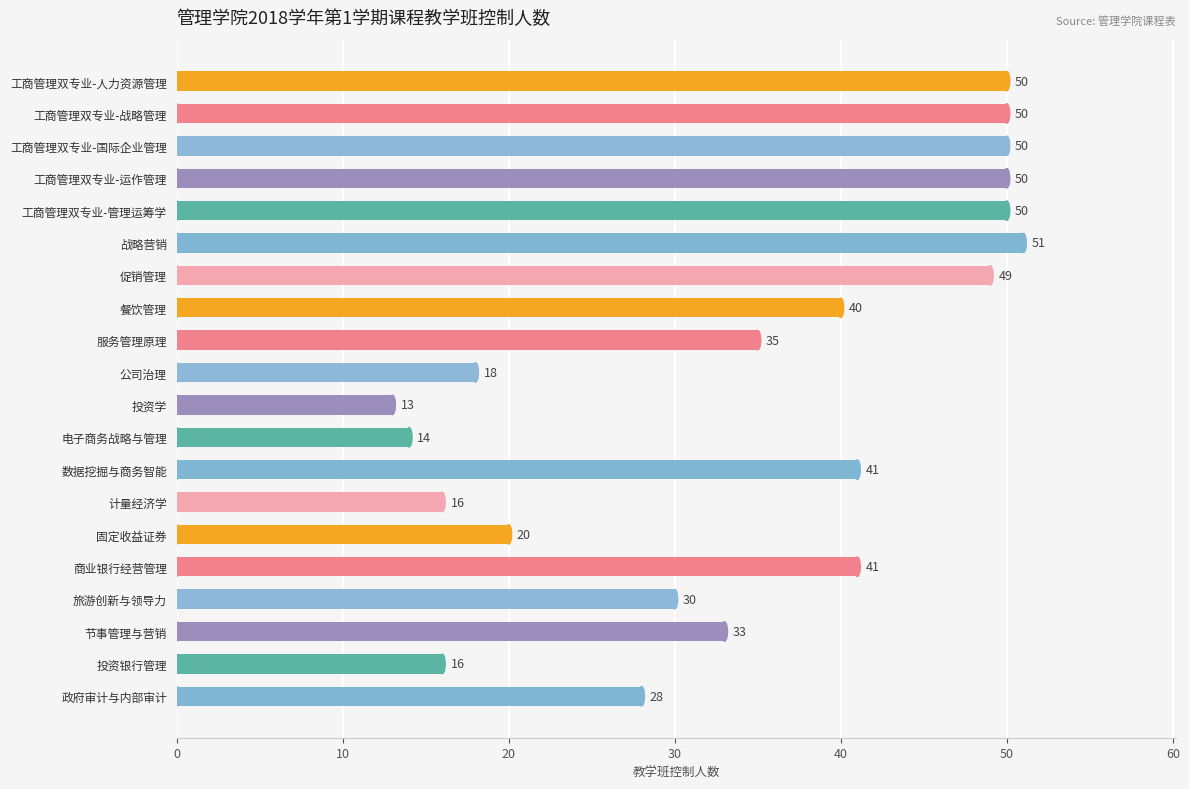

What position from the top is 电子商务战略与管理?

12